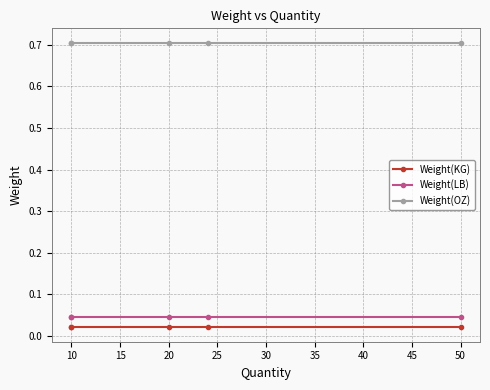

What are all the series names shown in the legend?

Weight(KG), Weight(LB), Weight(OZ)